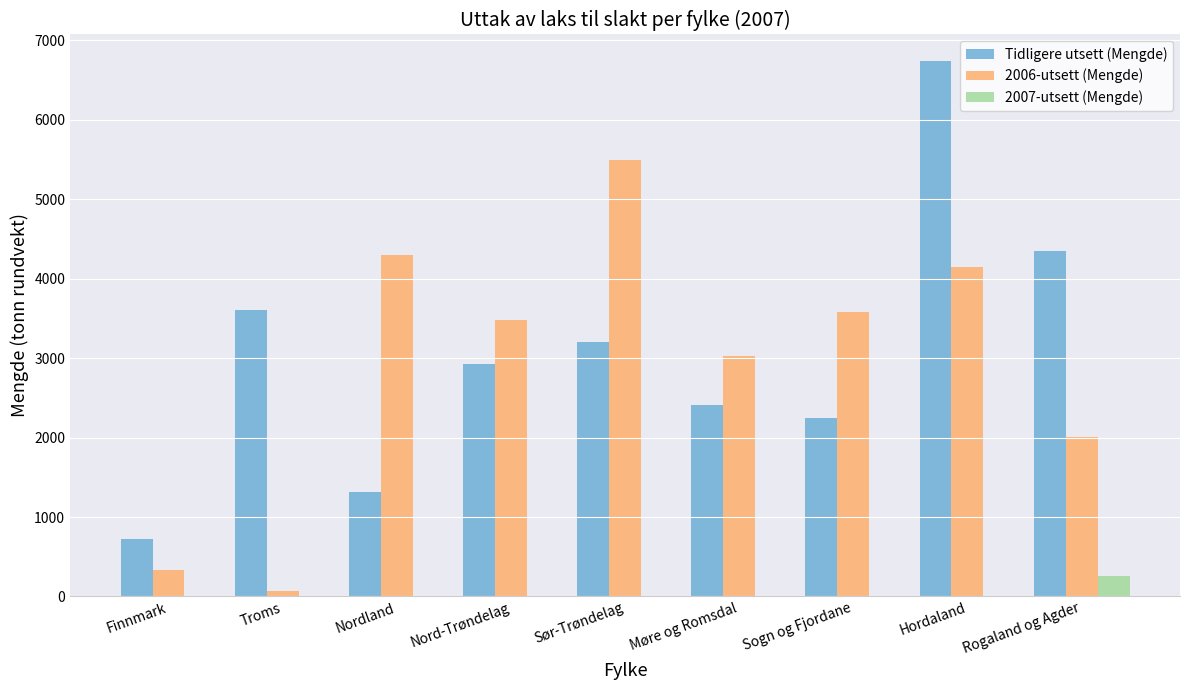

What is the greatest value displayed?

6737.3